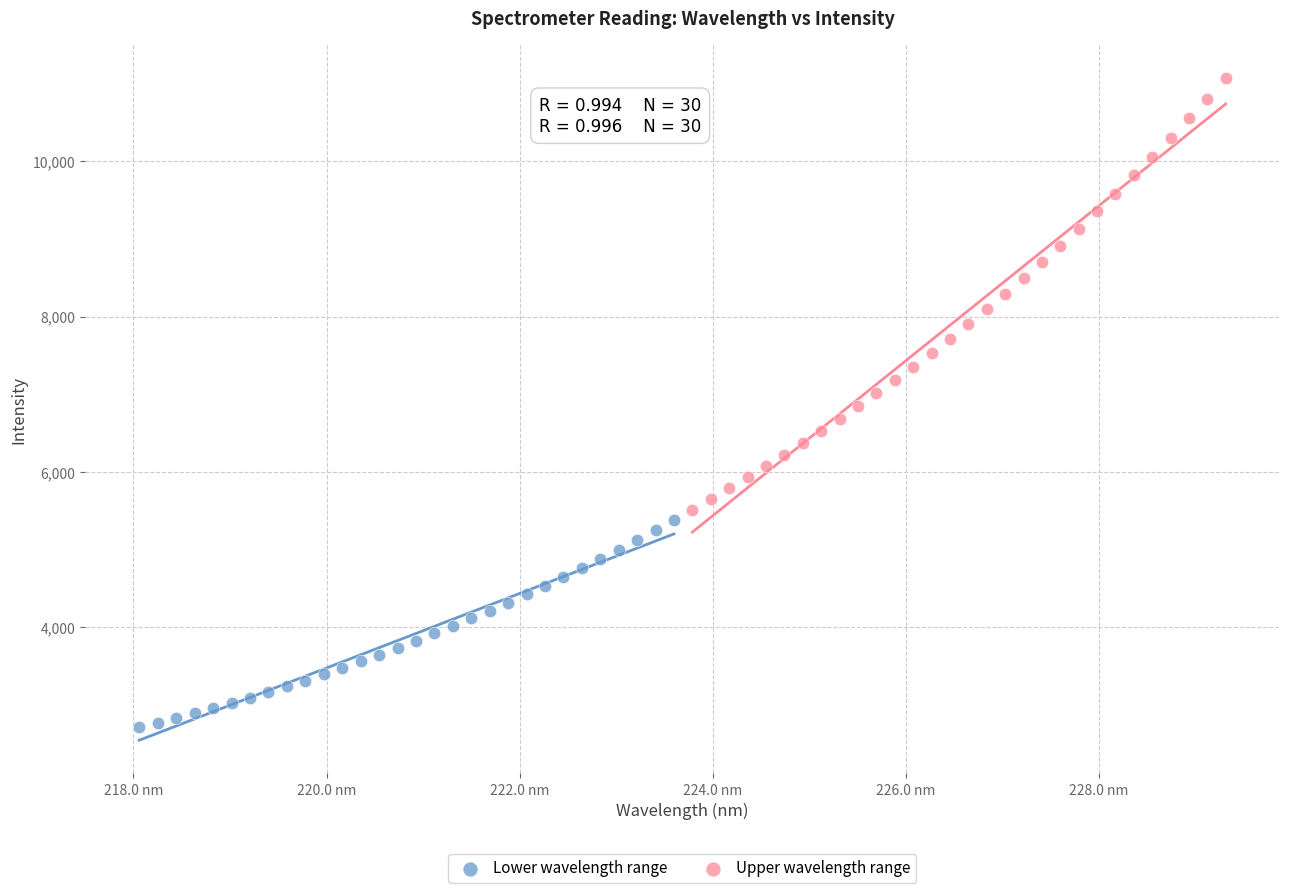

Which series contains the lowest Y value?

Lower wavelength range